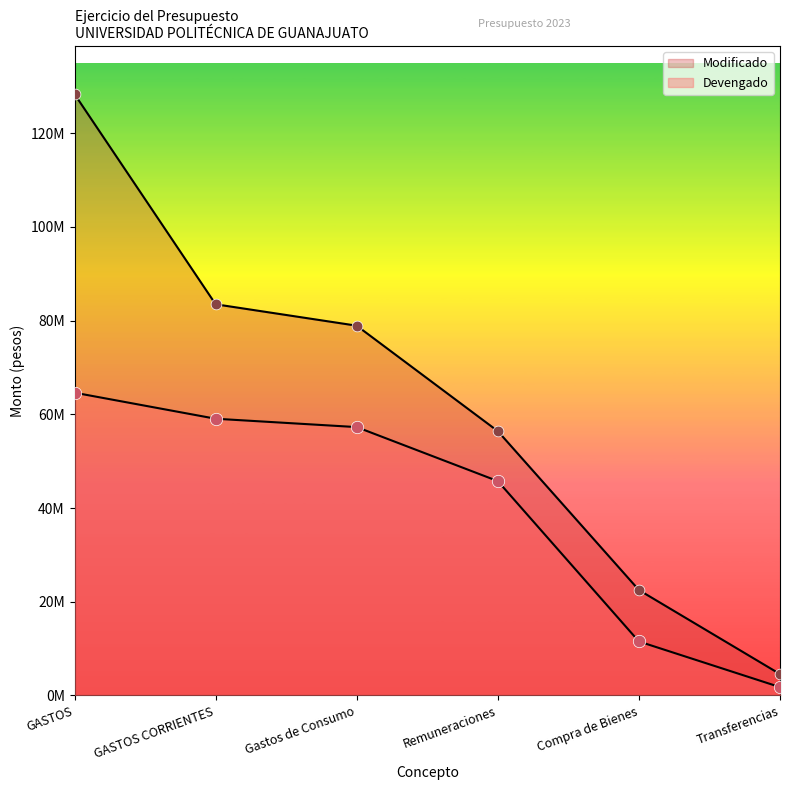

Is the value of Devengado at Transferencias greater than the value of Modificado at Remuneraciones?

No